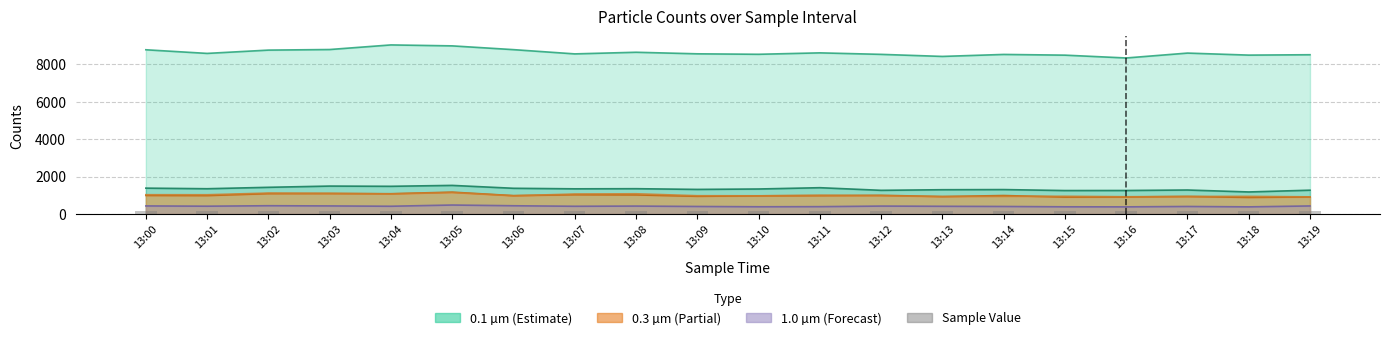

What is the difference between the second highest and second lowest values?

16.4